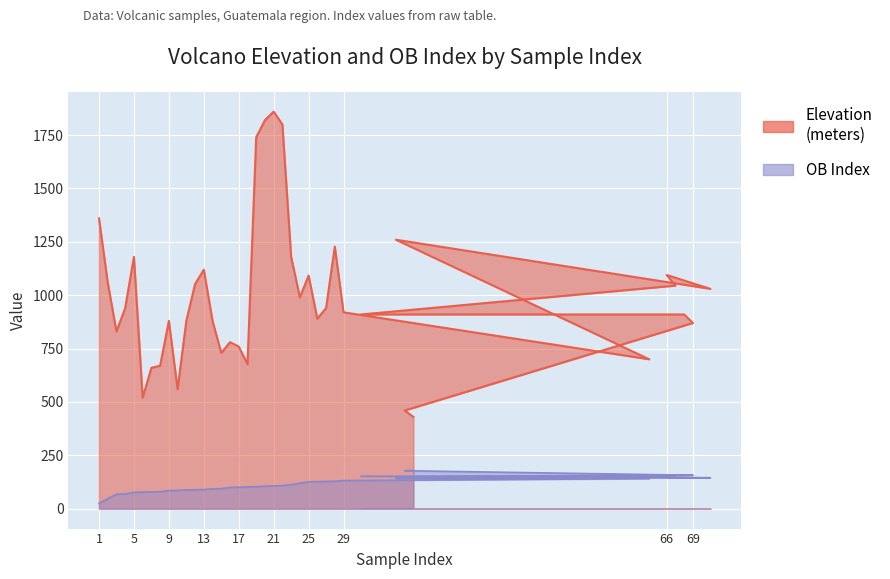

Which category has the highest value in the OB Index series?

37